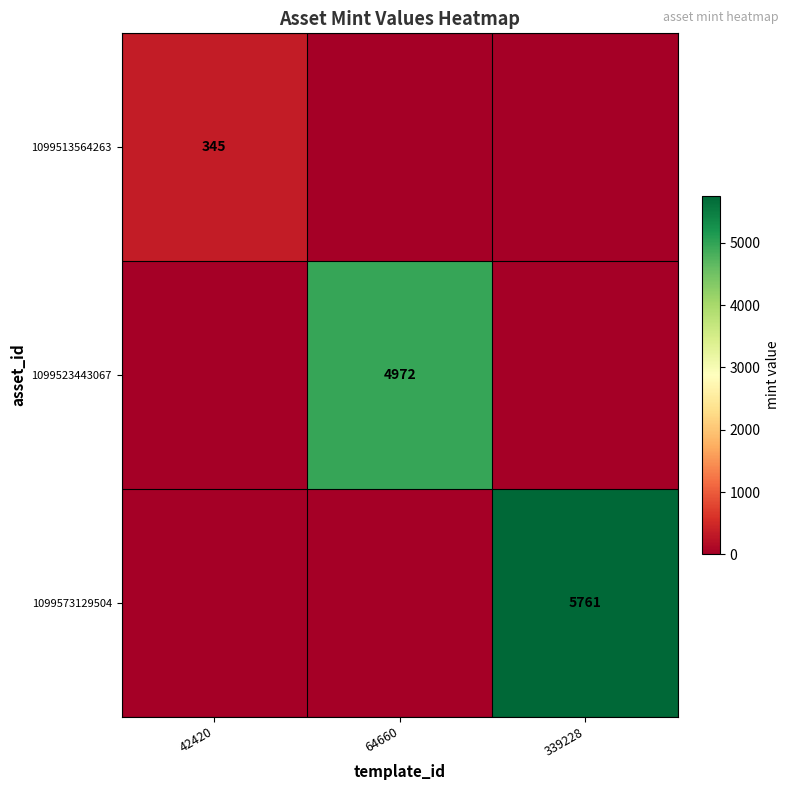

Is it true that 1099513564263 equals 345 at 42420?

True